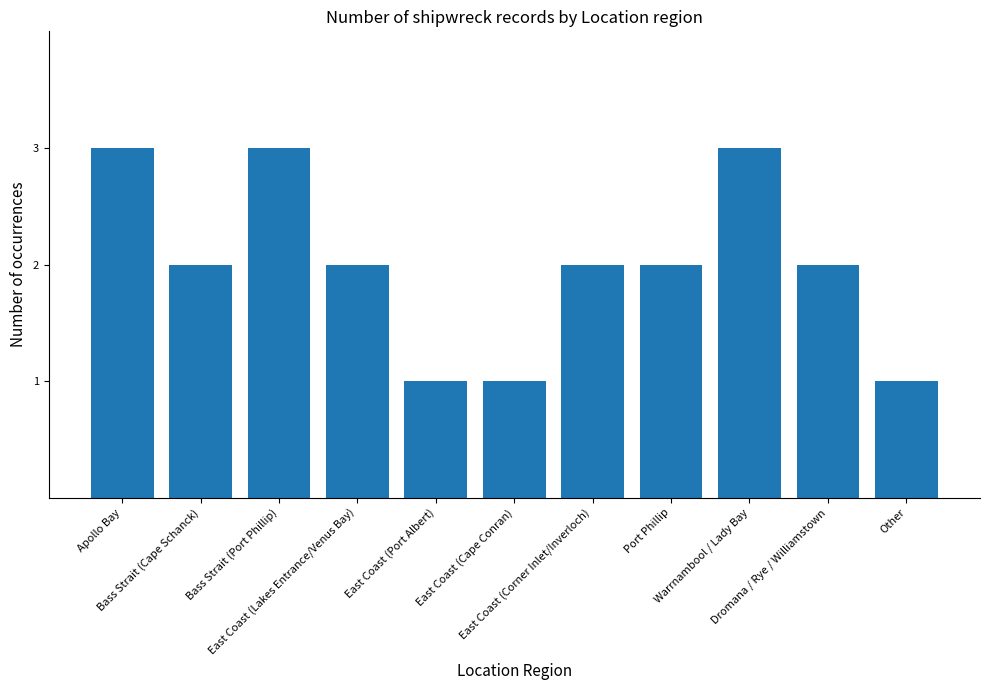

Is it true that the value at Bass Strait (Port Phillip) is 4?

False